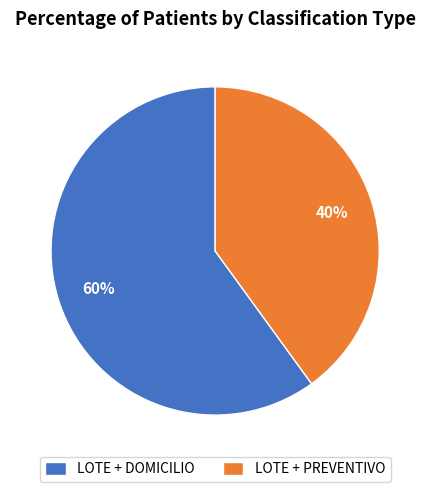

What percentage is the LOTE + PREVENTIVO slice, to the nearest percent?

40%